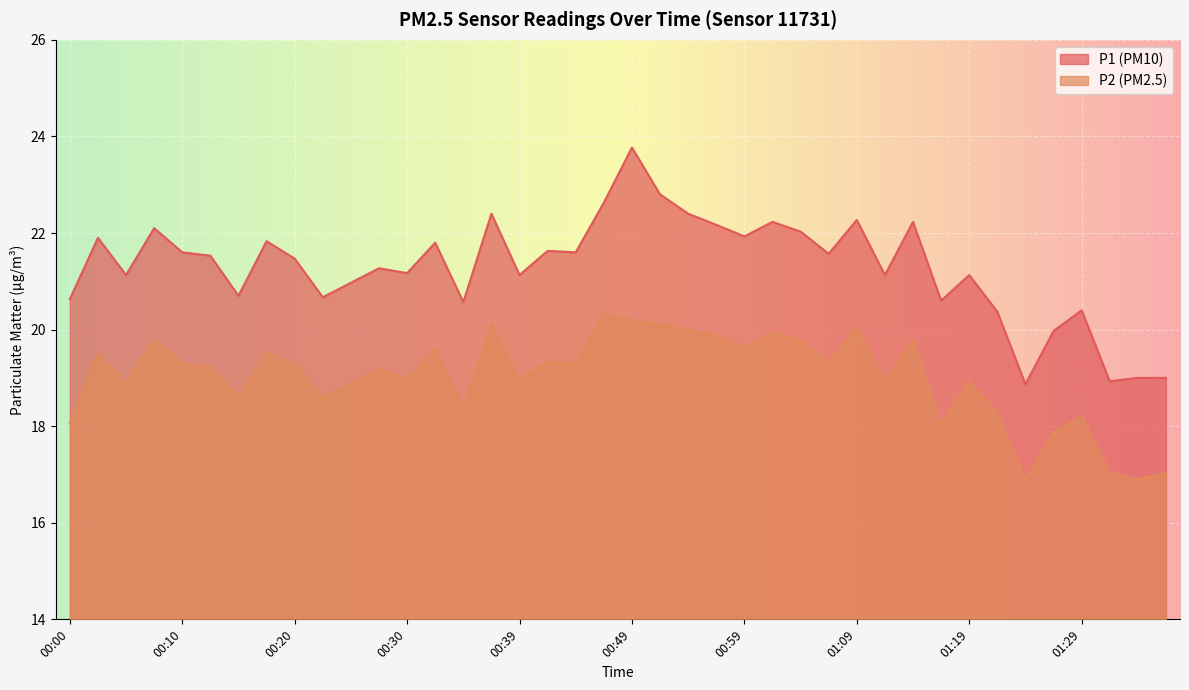

What is the difference between the P2 values at 00:39 and 01:12?

0.1